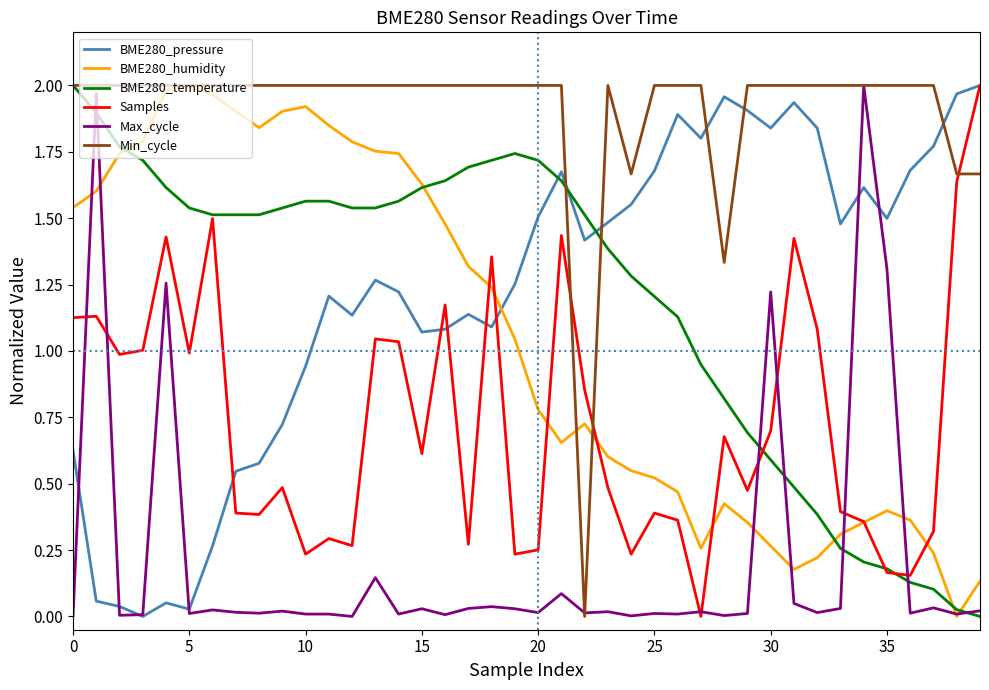

Which series ends up on top after the final intersection of BME280_temperature and Max_cycle?

Max_cycle